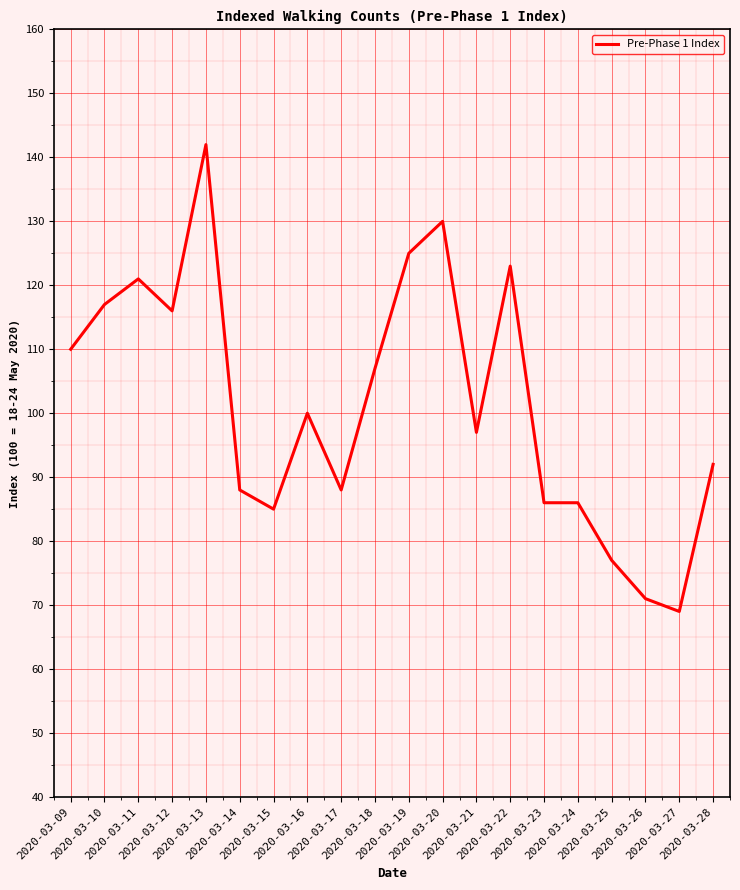

What is the sum of all values?

2030